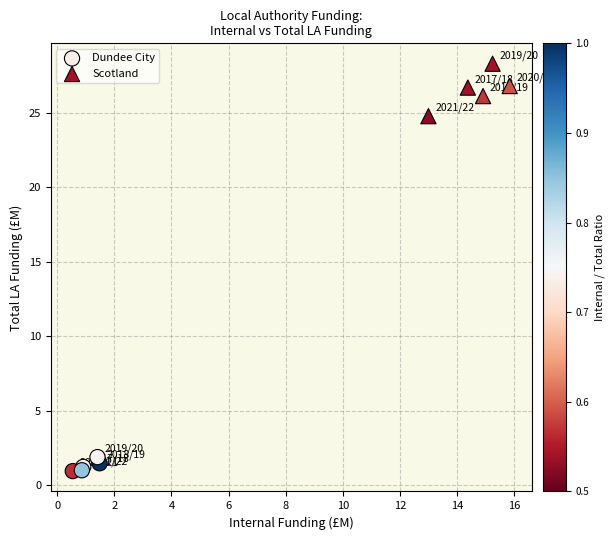

What are all the series names shown in the legend?

Dundee City, Scotland